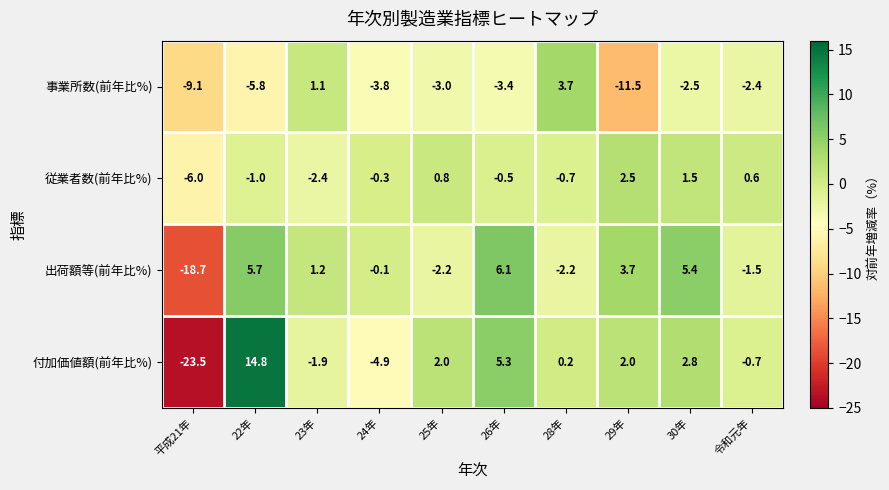

Is it true that 事業所数(前年比%) equals -1.3 at 30年?

False